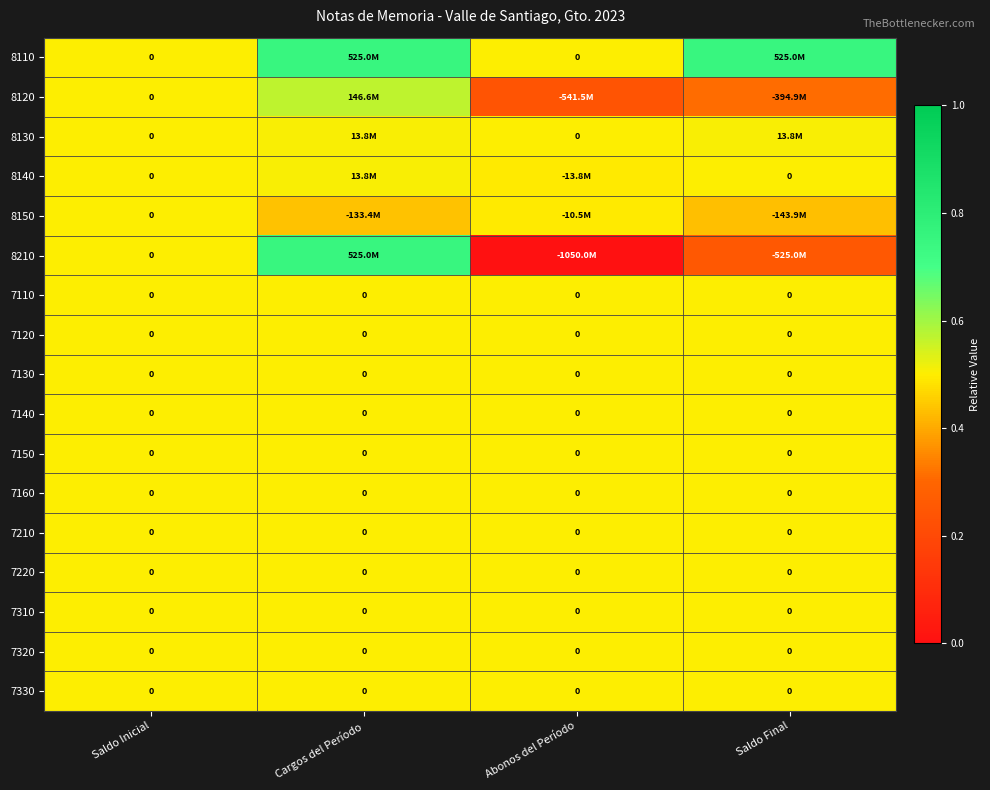

Which has a higher value, Saldo Inicial or Cargos del Período?

Cargos del Período